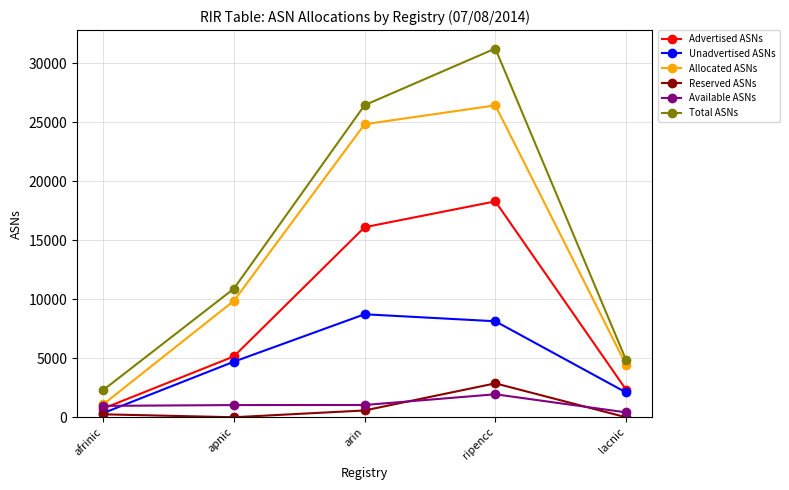

What is the difference between the Available ASNs values at lacnic and ripencc?

1535